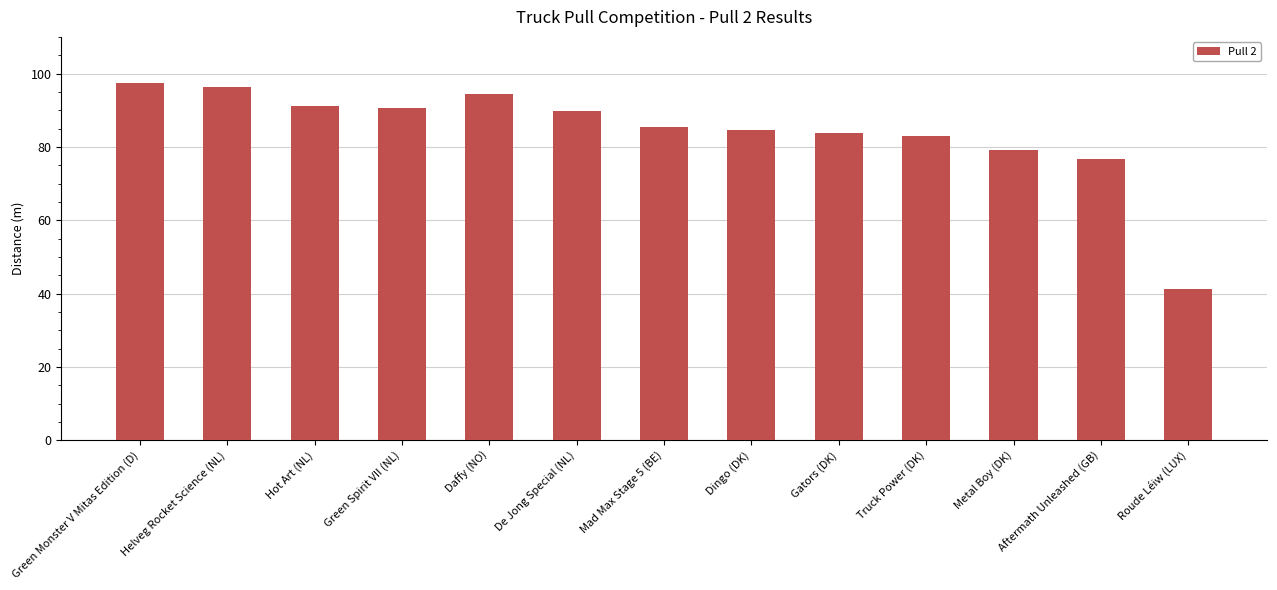

What is the label of the 7th bar from the left?

Mad Max Stage 5 (BE)